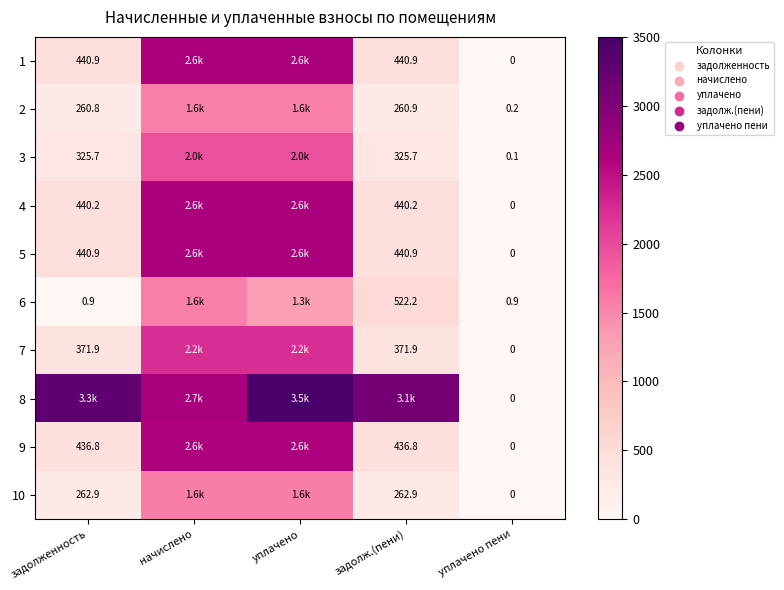

What is the difference between the highest and lowest values at уплачено пени?

0.9